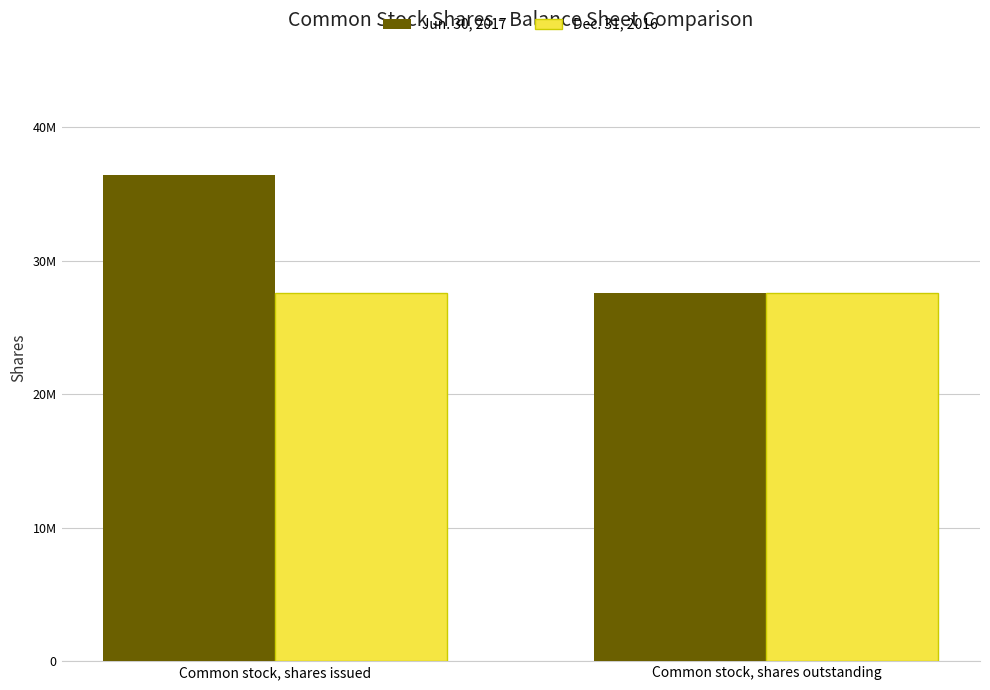

At which category does the chart reach its peak across all series?

Common stock, shares issued